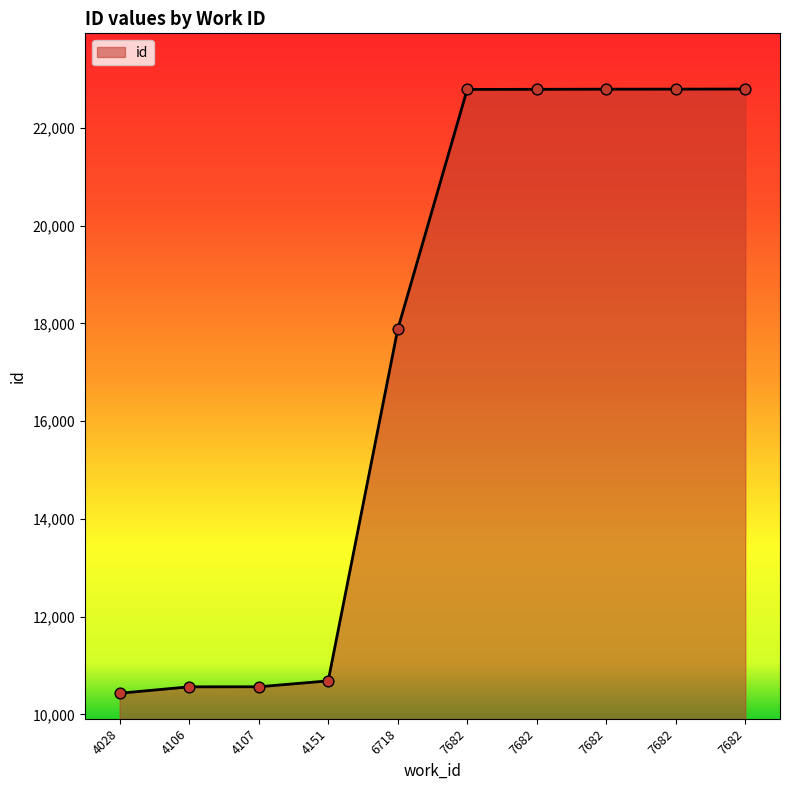

Between 4028 and 4107, which is larger?

4107